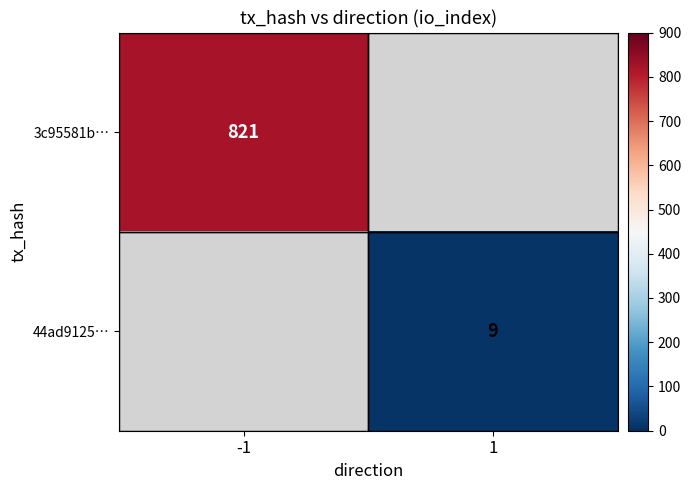

True or false: 3c95581b… has a value of 388 at -1.

False